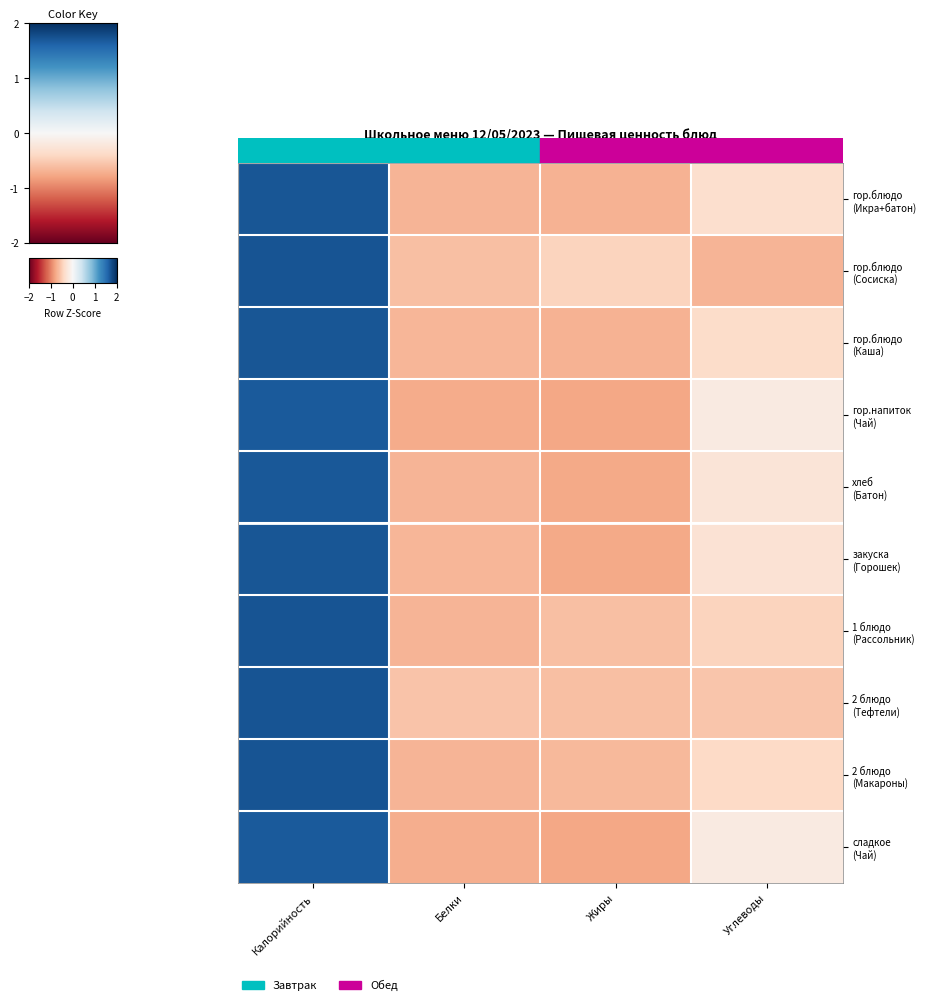

List the series in order of their peak value, highest first.

2 блюдо (Тефтели), гор.блюдо (Сосиска), 1 блюдо (Рассольник), 2 блюдо (Макароны), гор.блюдо (Каша), гор.блюдо (Икра+батон), закуска (Горошек), хлеб (Батон), сладкое (Чай), гор.напиток (Чай)